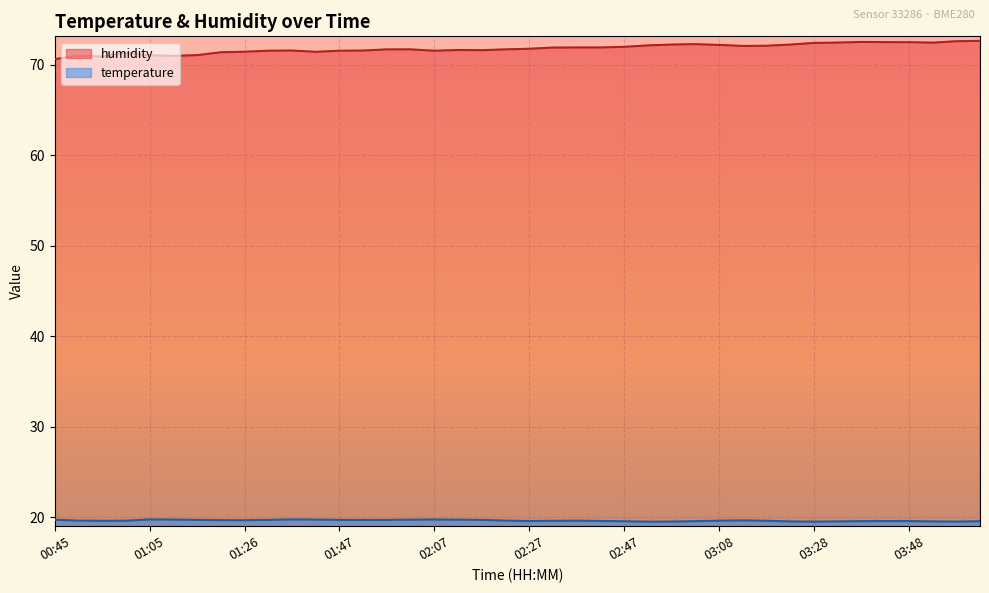

True or false: humidity and temperature intersect in this chart.

False